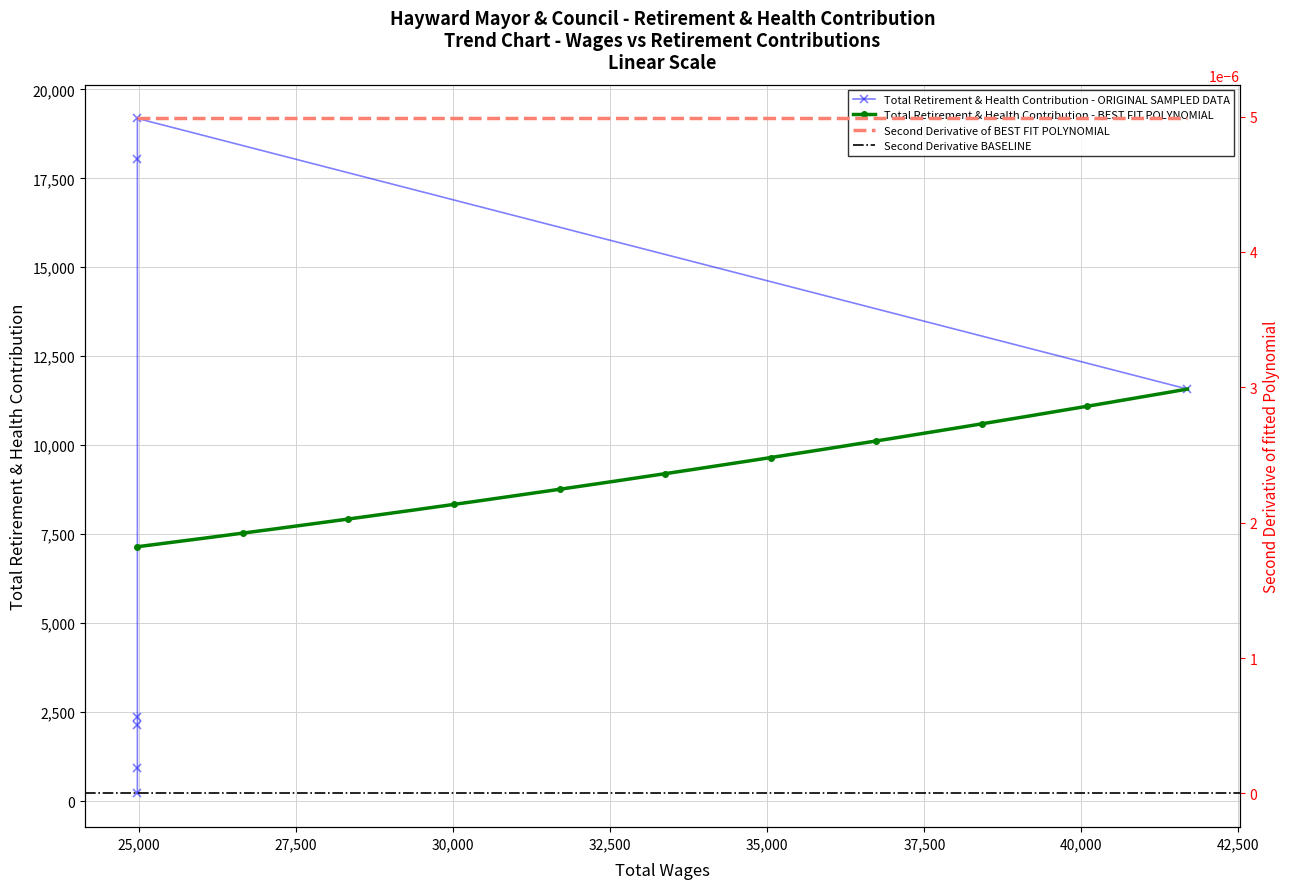

What is the value of the 4th point from the left?

19183